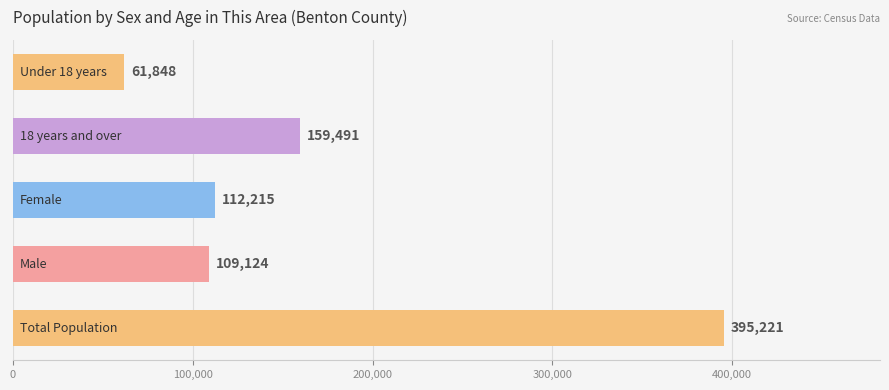

What is the sum of all values?

837899